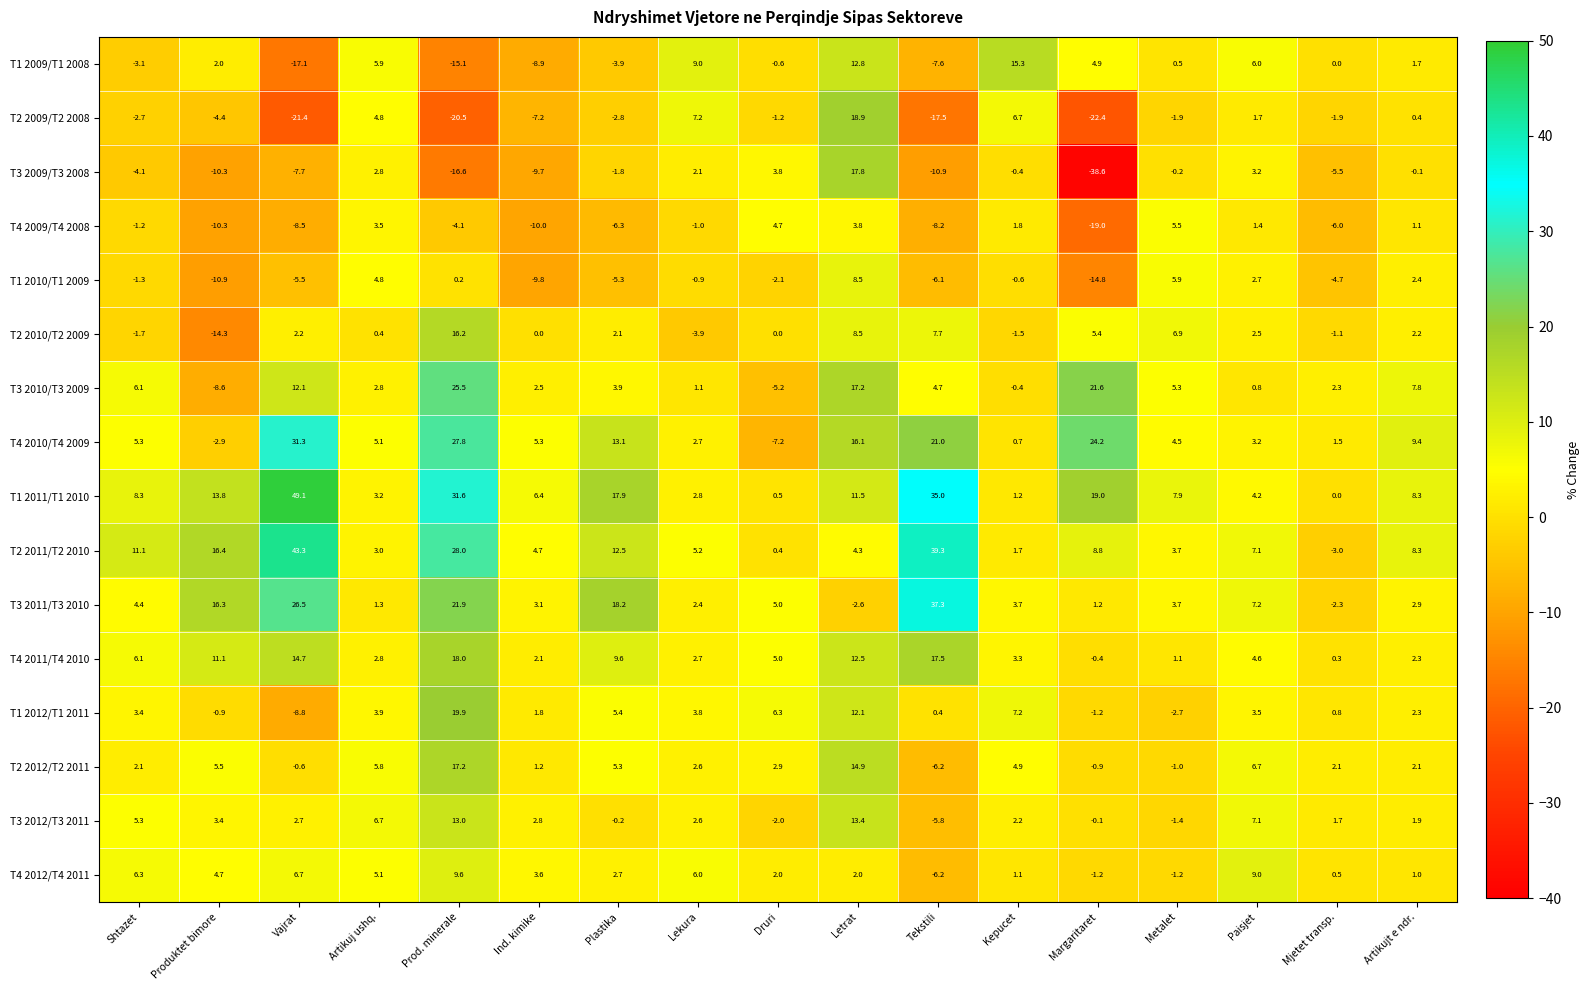

Rank the series at Prod. minerale from highest to lowest value.

T1 2011/T1 2010, T2 2011/T2 2010, T4 2010/T4 2009, T3 2010/T3 2009, T3 2011/T3 2010, T1 2012/T1 2011, T4 2011/T4 2010, T2 2012/T2 2011, T2 2010/T2 2009, T3 2012/T3 2011, T4 2012/T4 2011, T1 2010/T1 2009, T4 2009/T4 2008, T1 2009/T1 2008, T3 2009/T3 2008, T2 2009/T2 2008